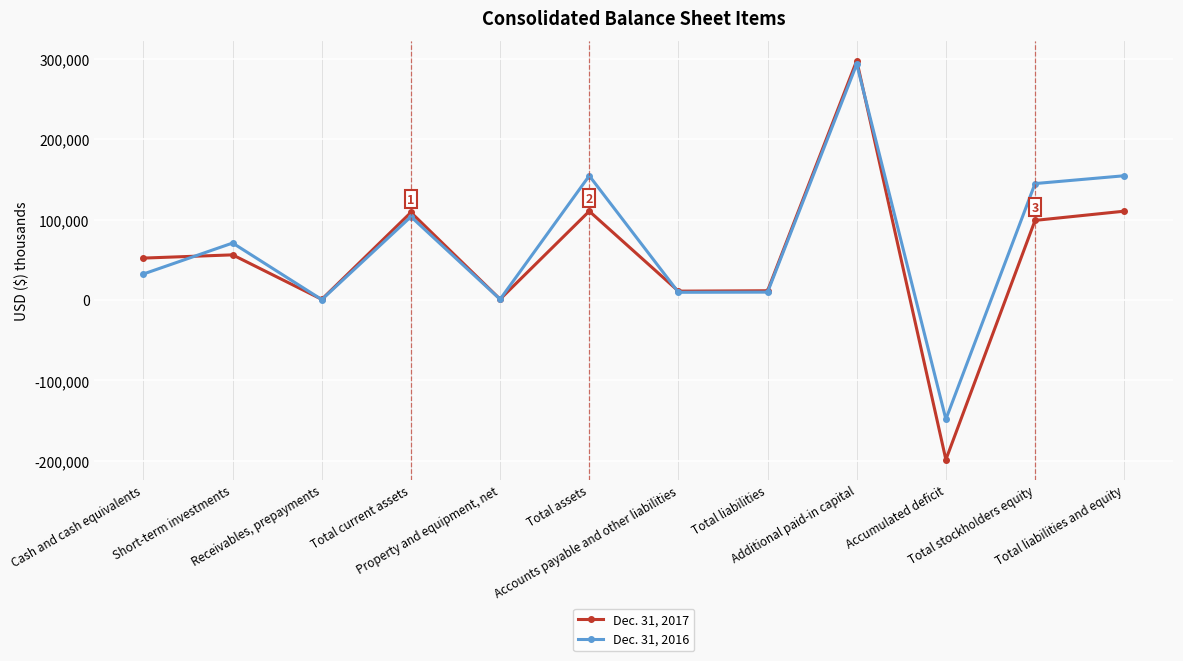

How many values in the Dec. 31, 2016 series are below 70758?

6